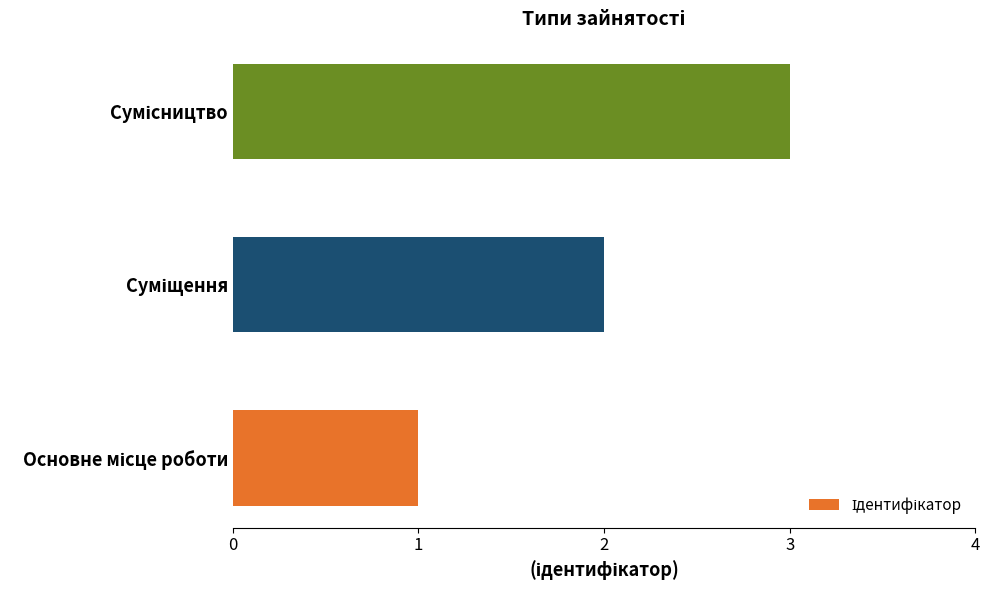

What is the sum of all values?

6